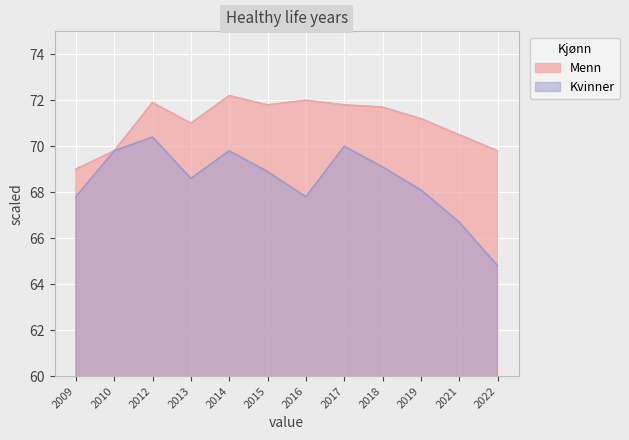

Which category has the lowest value across all series?

2022